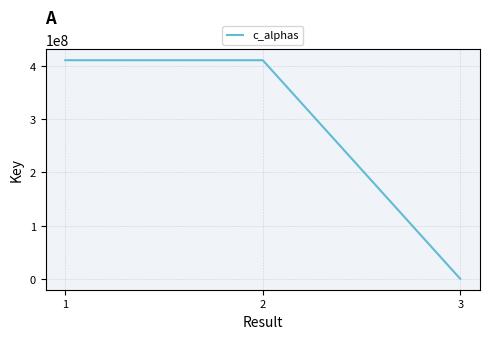

What is the average value?

273417258